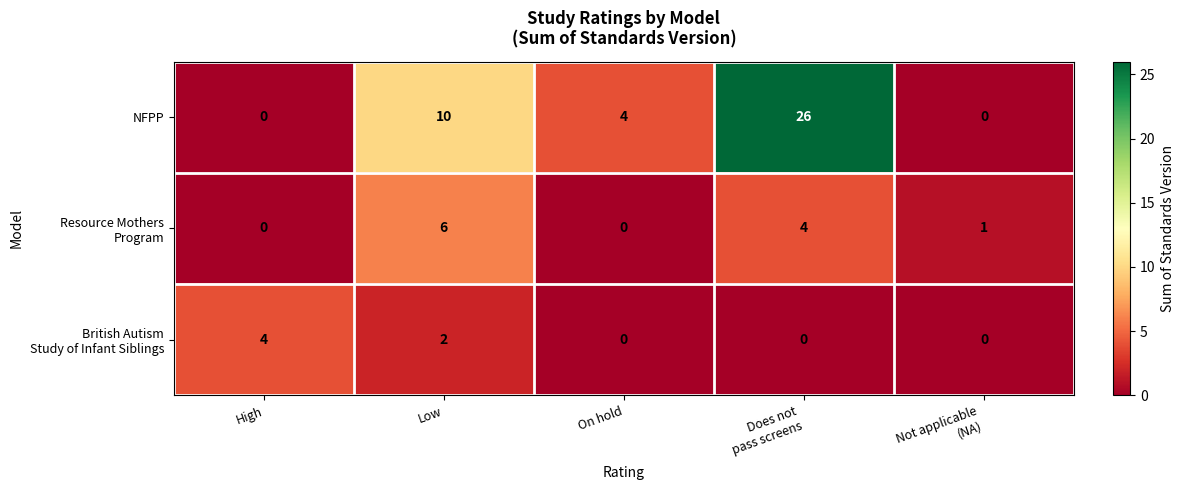

Which series changed the most between High and Low?

NFPP